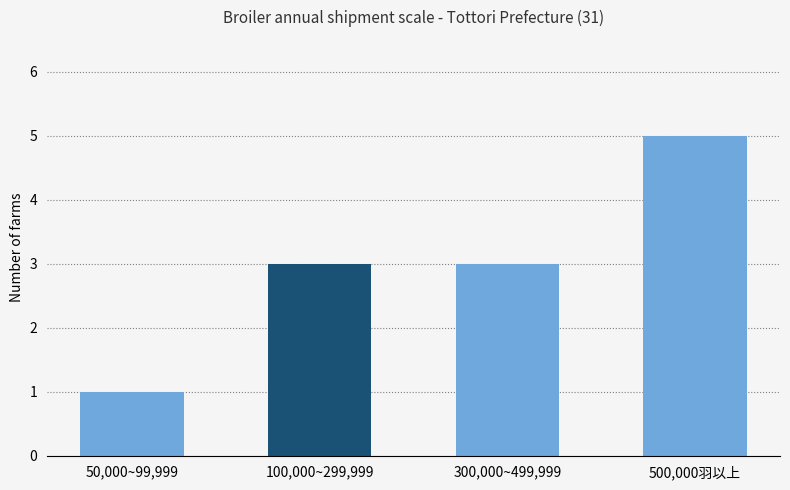

Reading left to right, list all the values displayed in this chart.

1	3	3	5